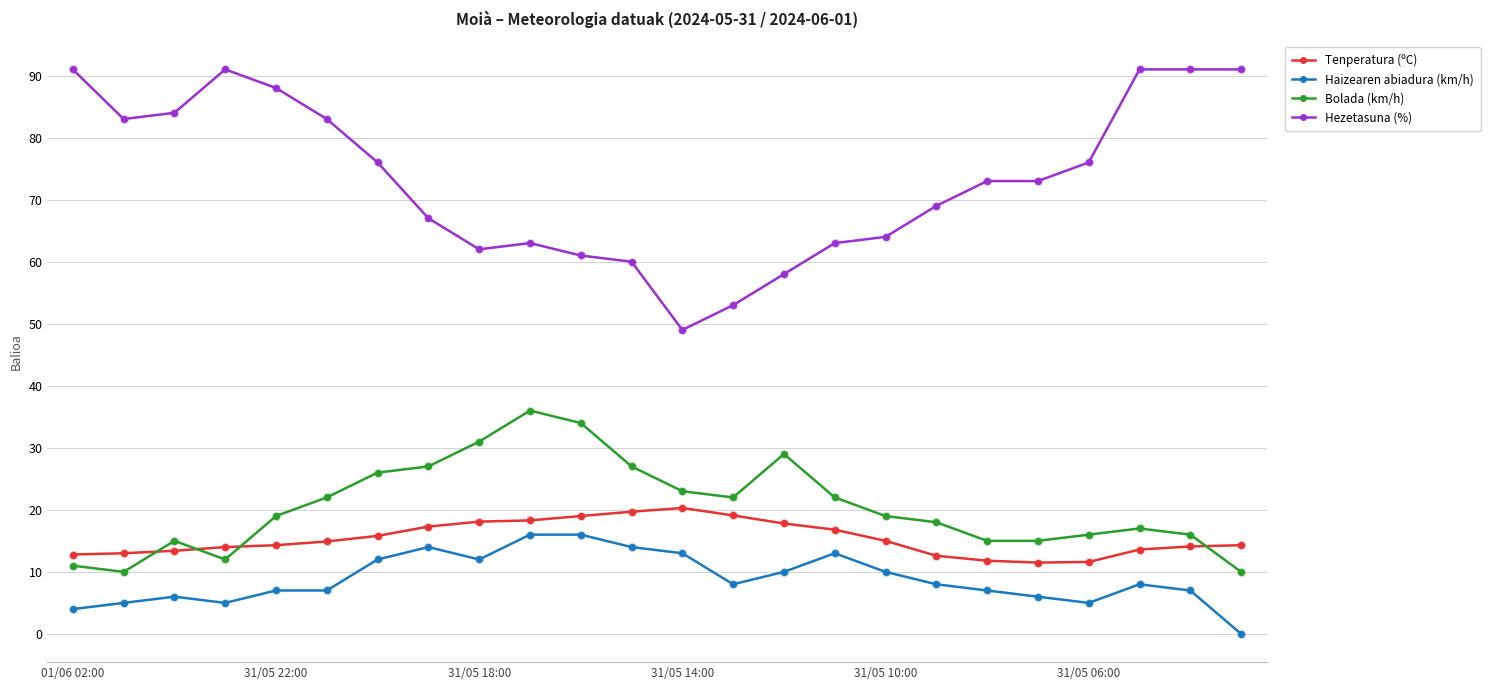

At how many categories does at least one series exceed 80?

9